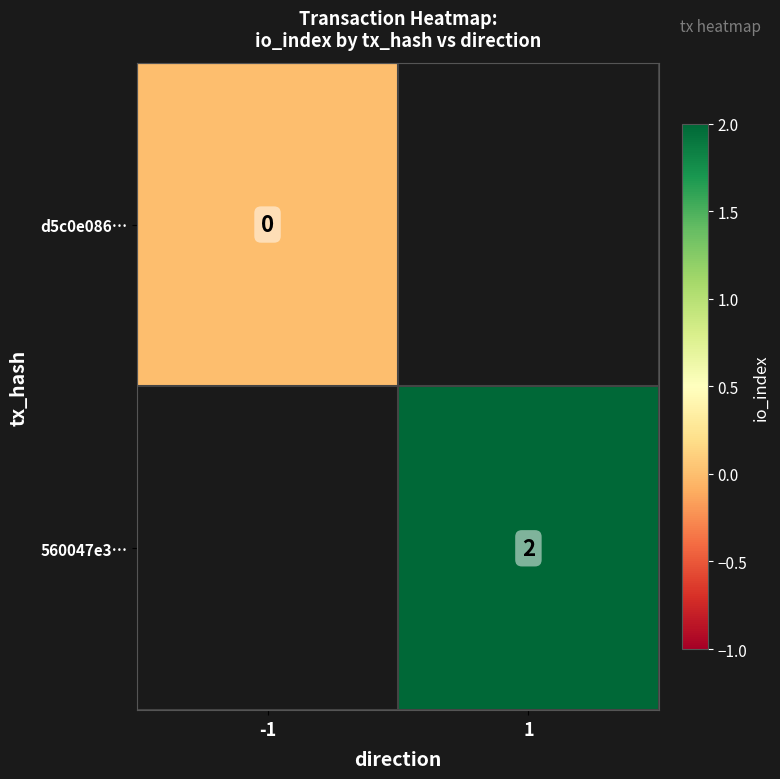

Rank the categories by d5c0e086… value from lowest to highest.

-1, 1